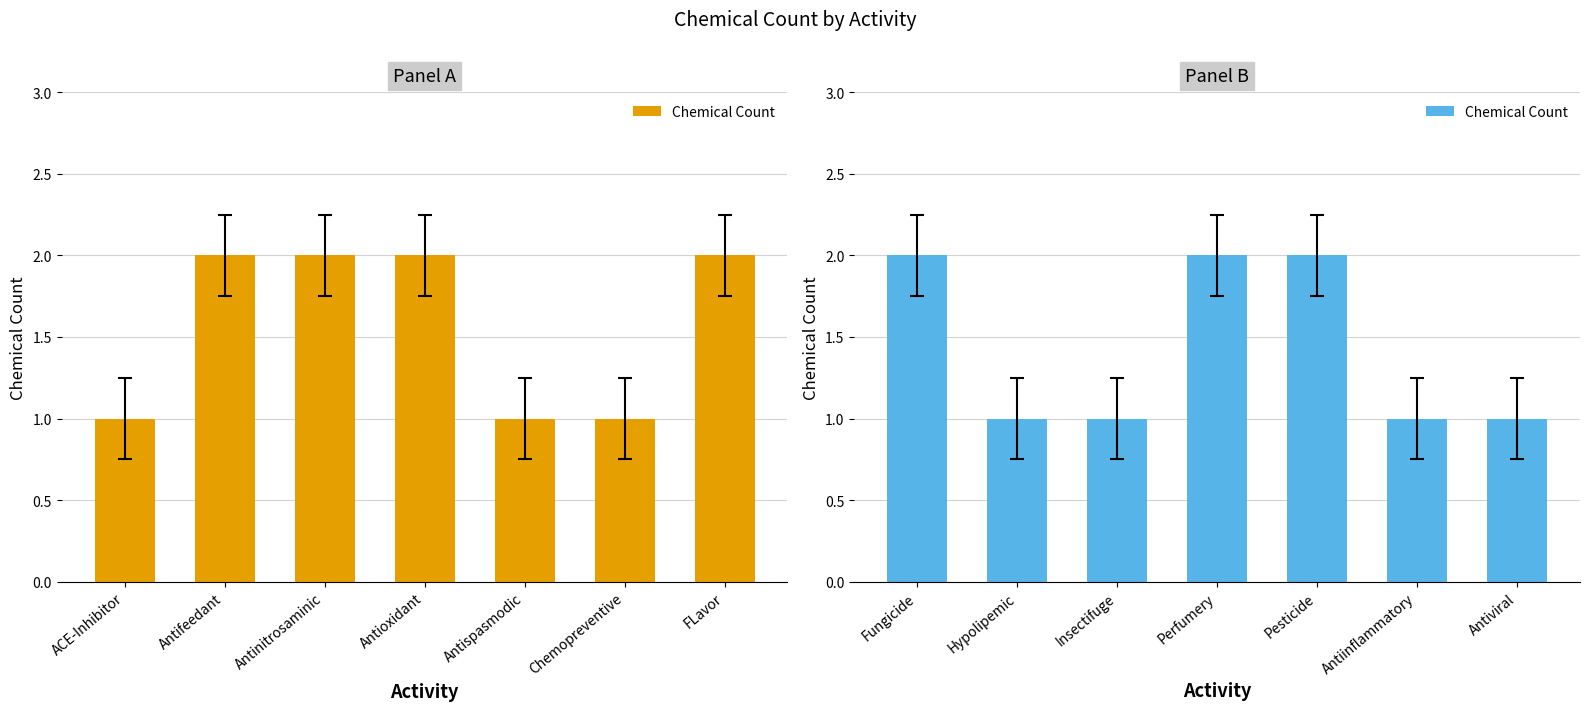

What is the difference between the maximum and minimum values?

1